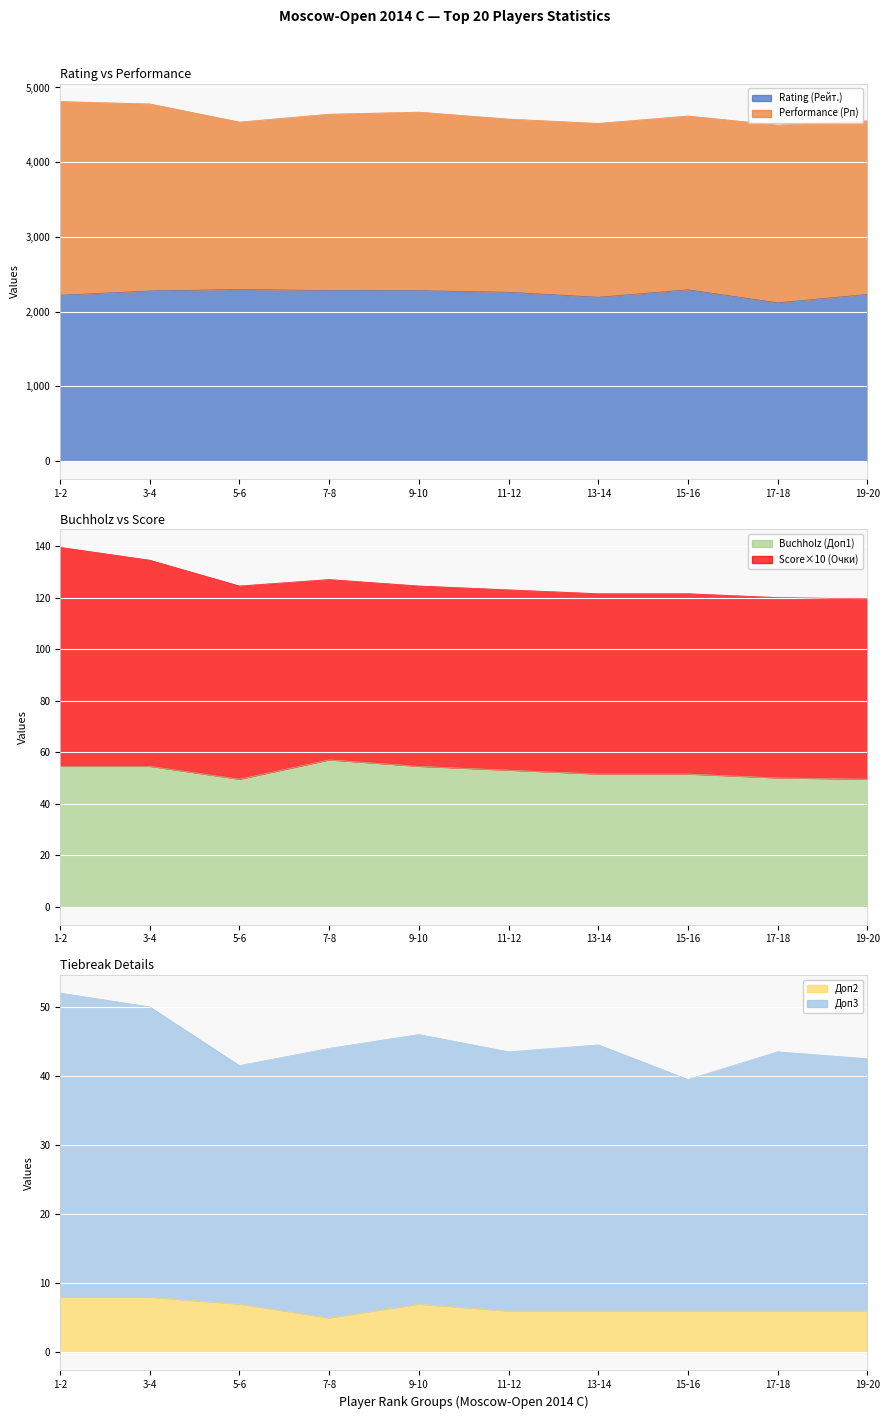

At which category does Rating (Рейт.) reach its first local valley?

13-14